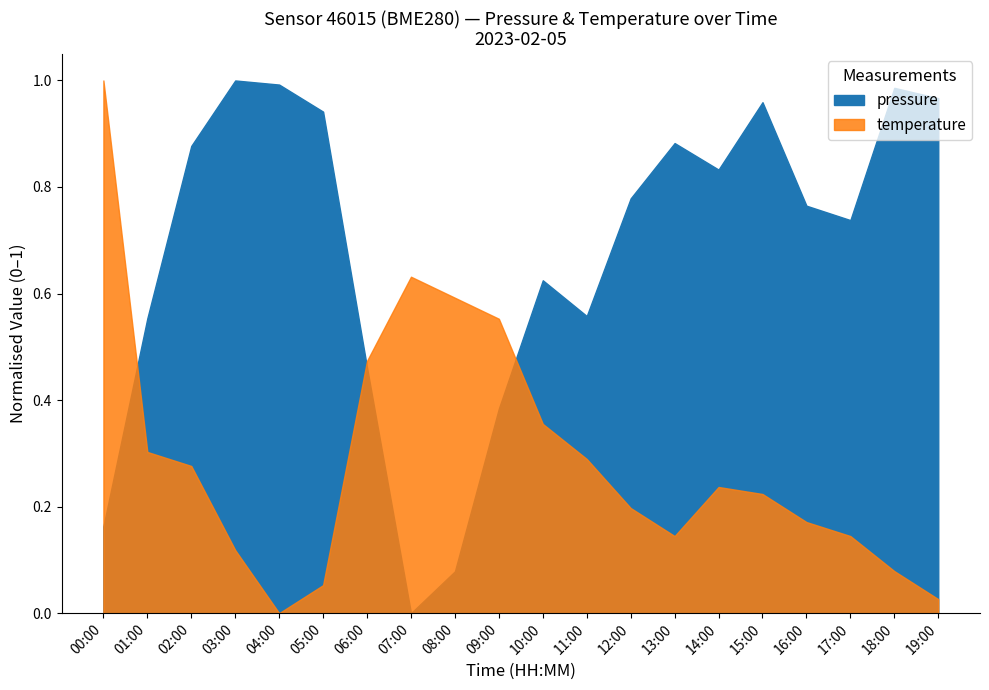

Is it true that pressure equals 68315.5 at 11:00?

False